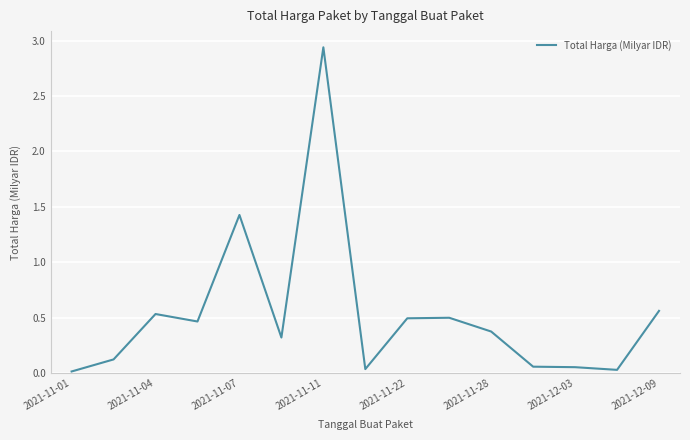

Does the chart display data point markers on the line(s)?

No